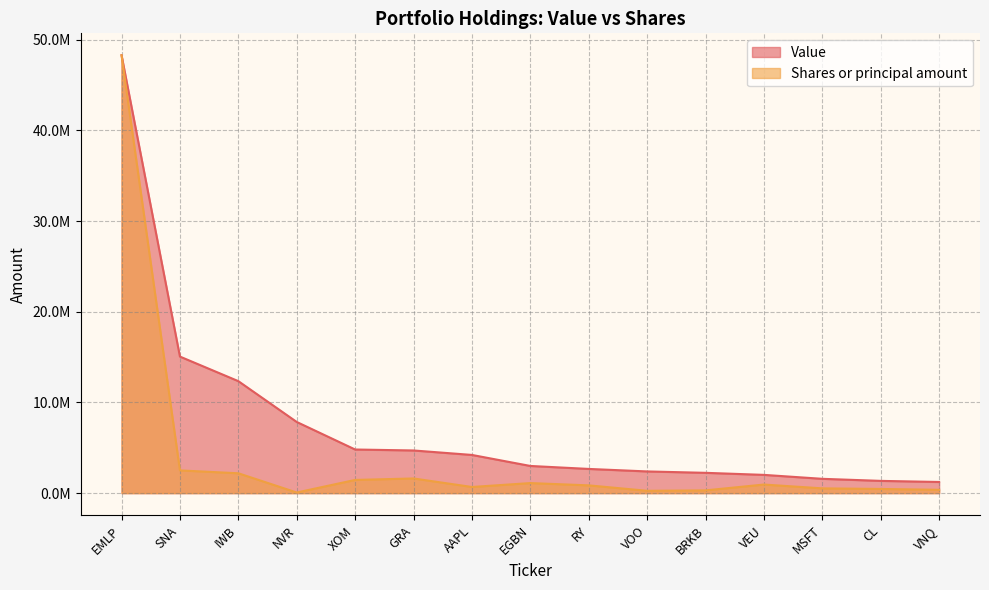

The Shares or principal amount series shows 294636.5 at VEU. True or false?

False